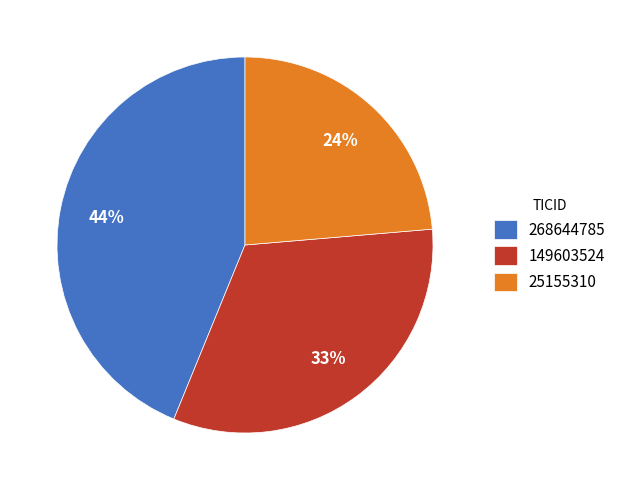

To the nearest percent, what is the difference between the 268644785 and 149603524 slice percentages?

11%